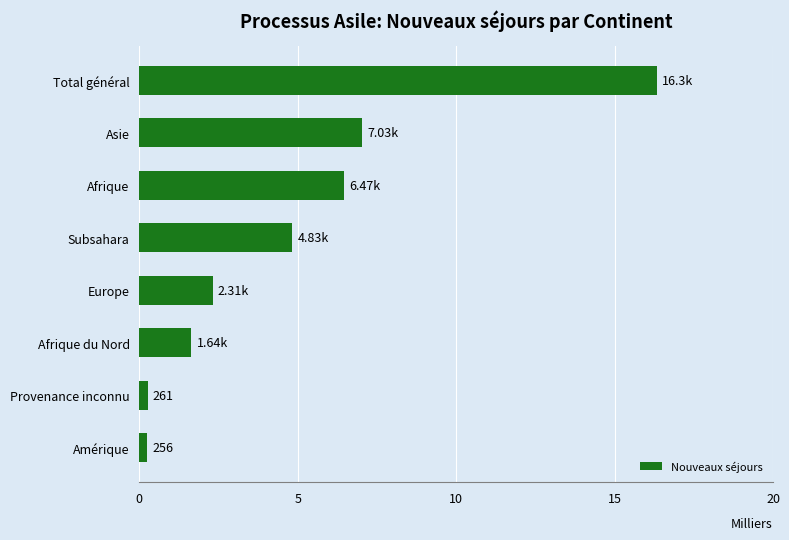

How many bars are there in total?

8